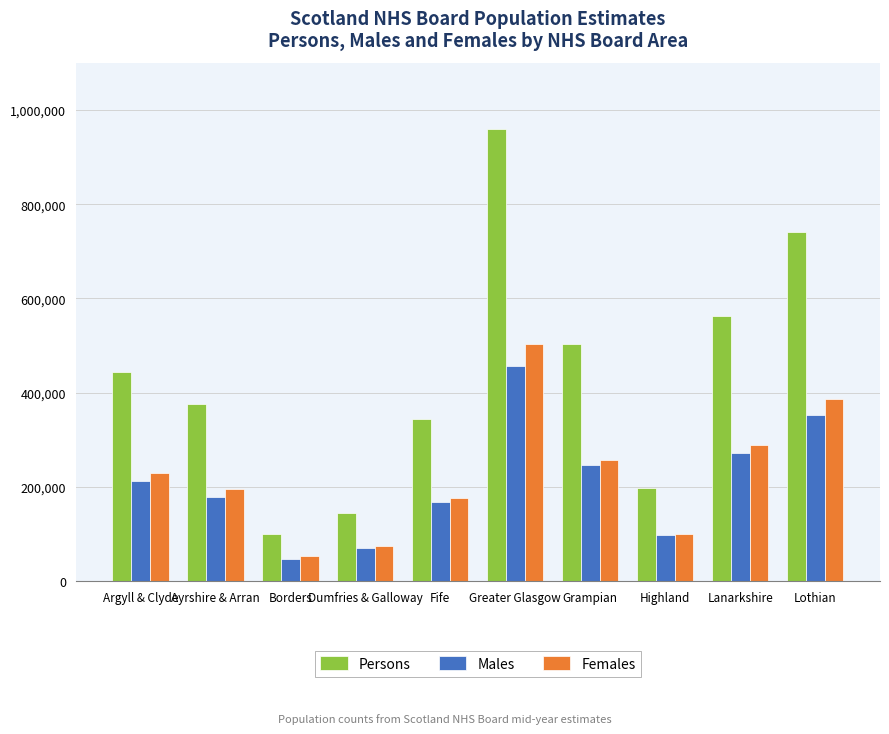

Reading left to right, transcribe all the data shown in this chart.

Persons: 444420	375420	101580	145170	345490	958840	503700	198850	563640	740350
Males: 213820	179713	48560	70247	168065	456337	246796	97580	273340	353461
Females: 230600	195707	53020	74923	177425	502503	256904	101270	290300	386889